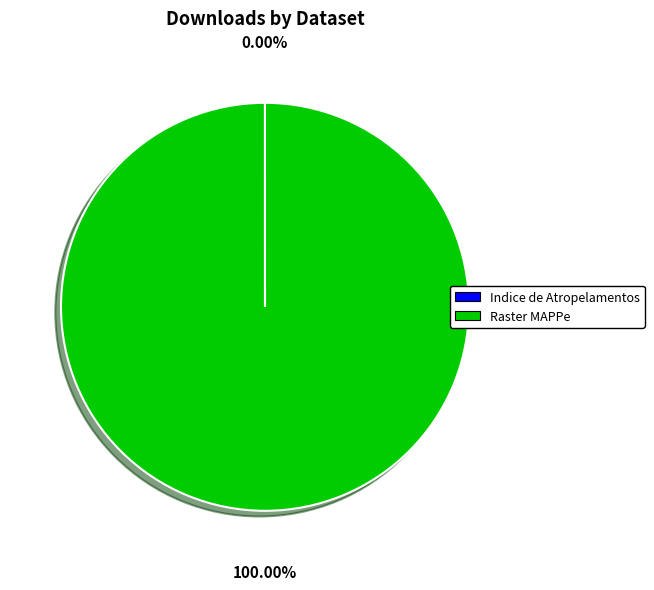

Which slice represents more than half of the pie?

Raster MAPPe